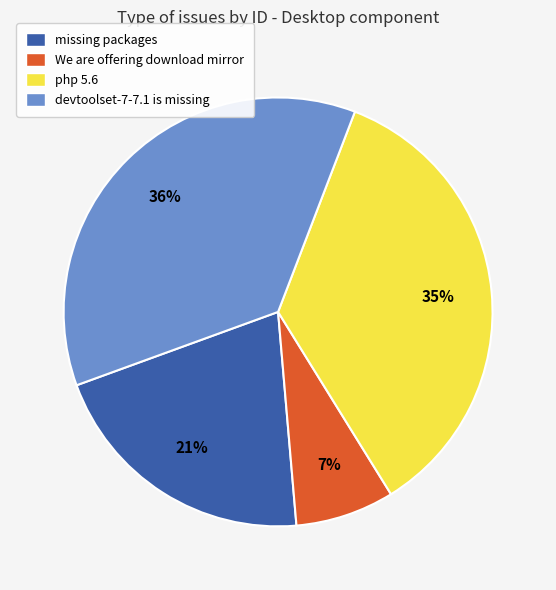

What is the largest slice in the pie chart?

devtoolset-7-7.1 is missing